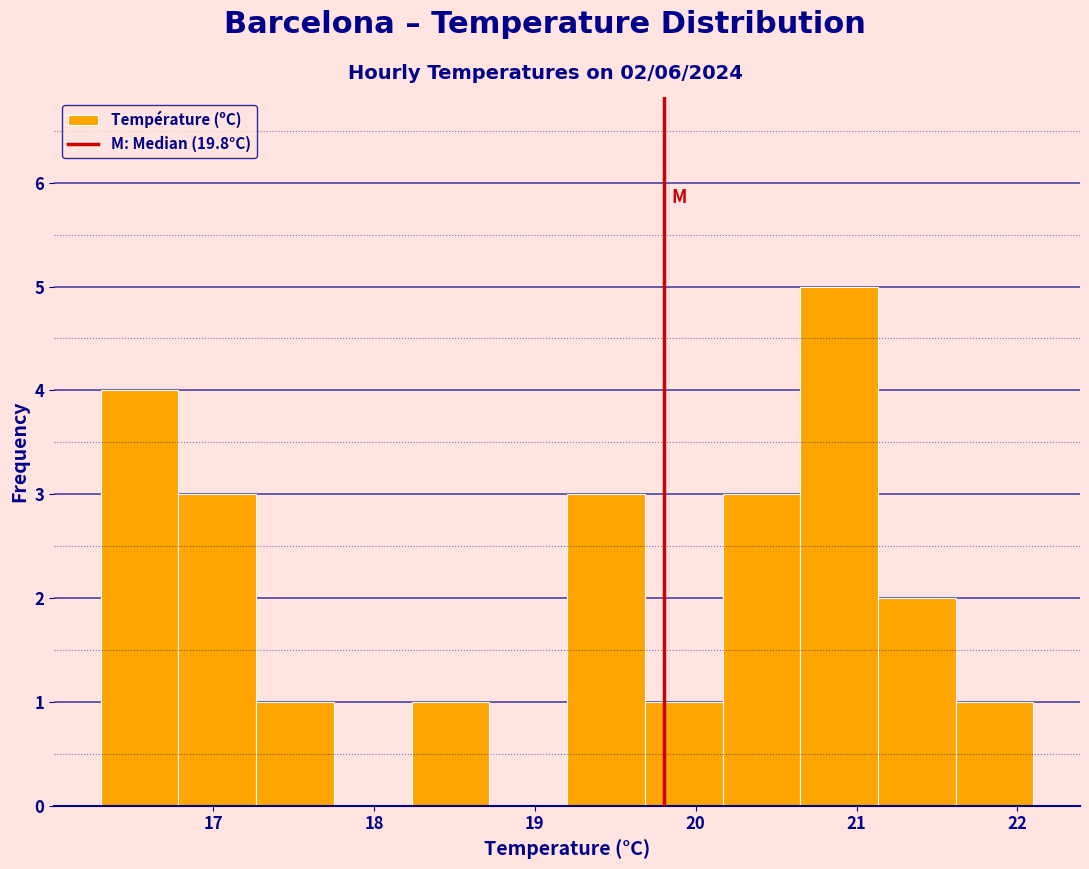

Which range on the x-axis has the tallest bar?

20.7 to 21.1